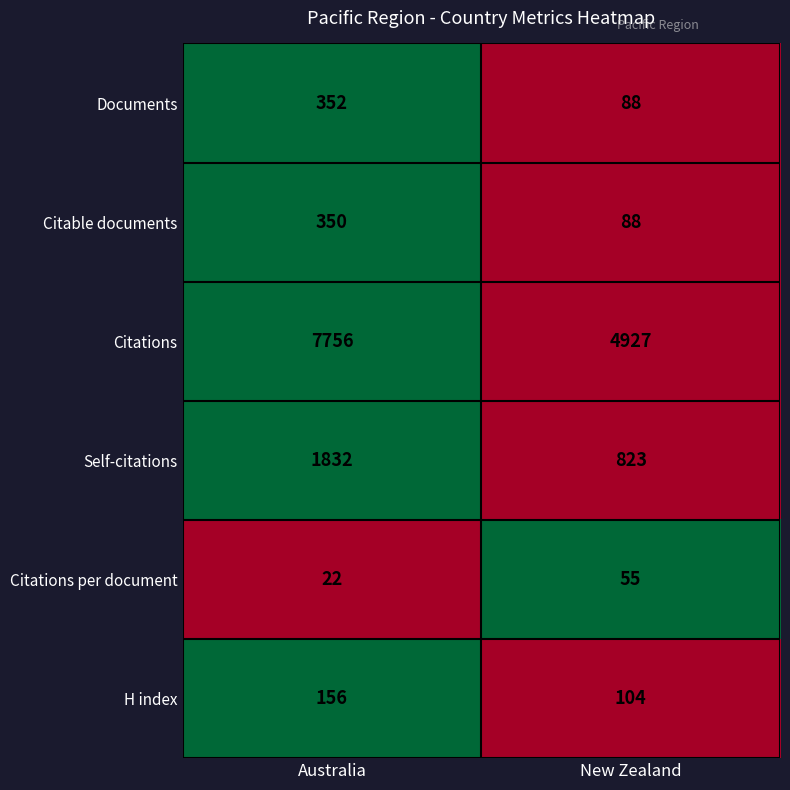

What is the average value of the Citable documents series?

219